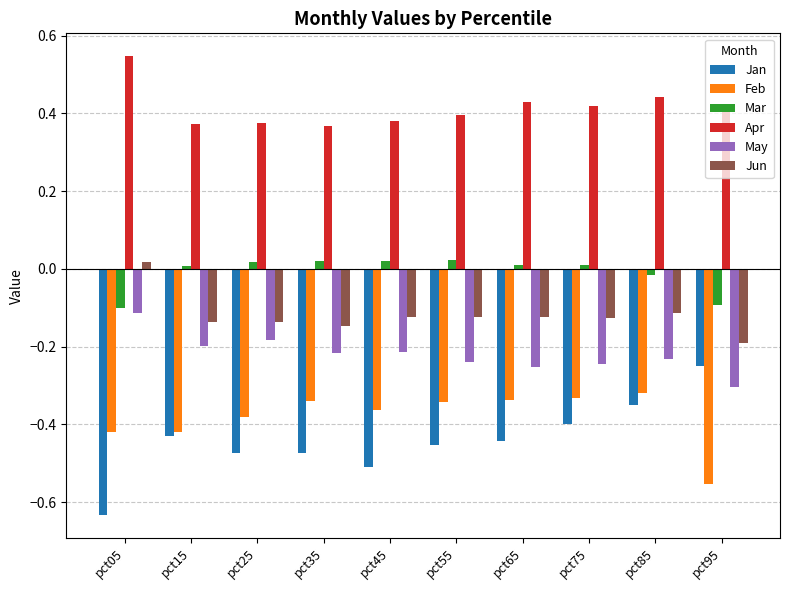

Rank the series at pct35 from highest to lowest value.

Apr, Mar, Jun, May, Feb, Jan